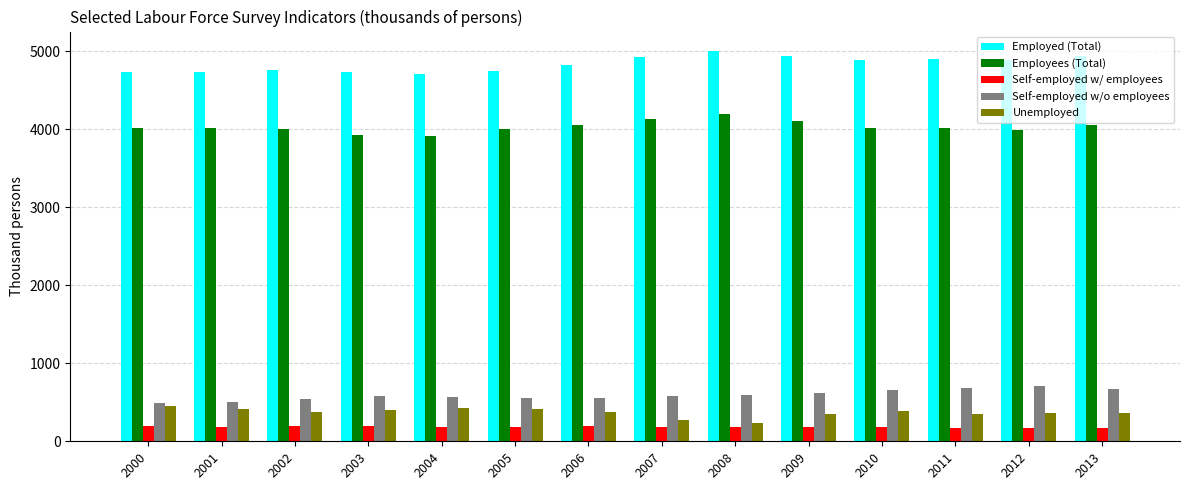

How many categories are shown in the chart?

14